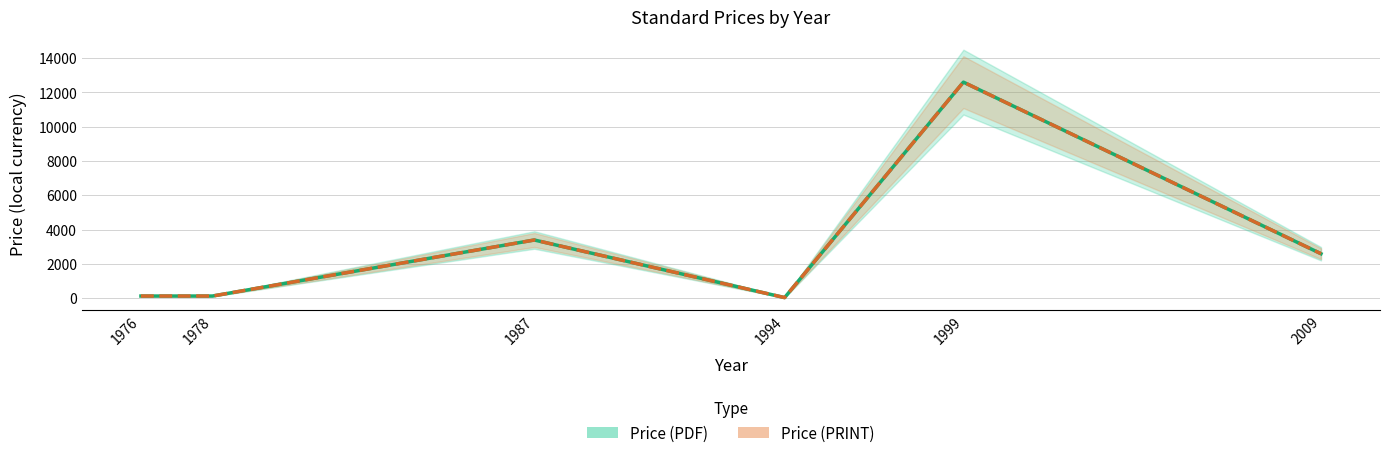

True or false: Price (PDF) has a value of 2600 at 2009.

True